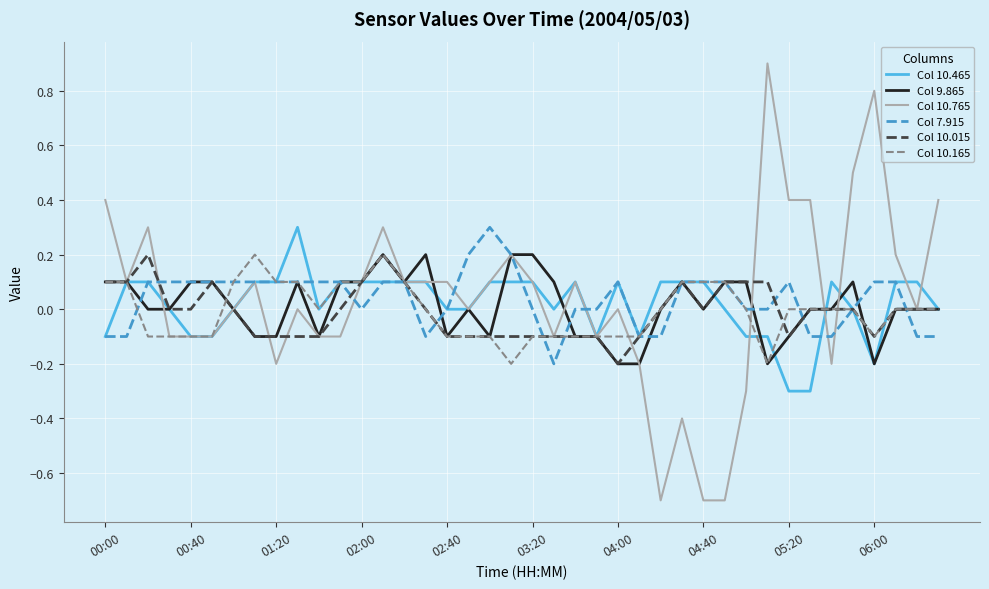

Which series has the largest range (max minus min)?

Col 10.765